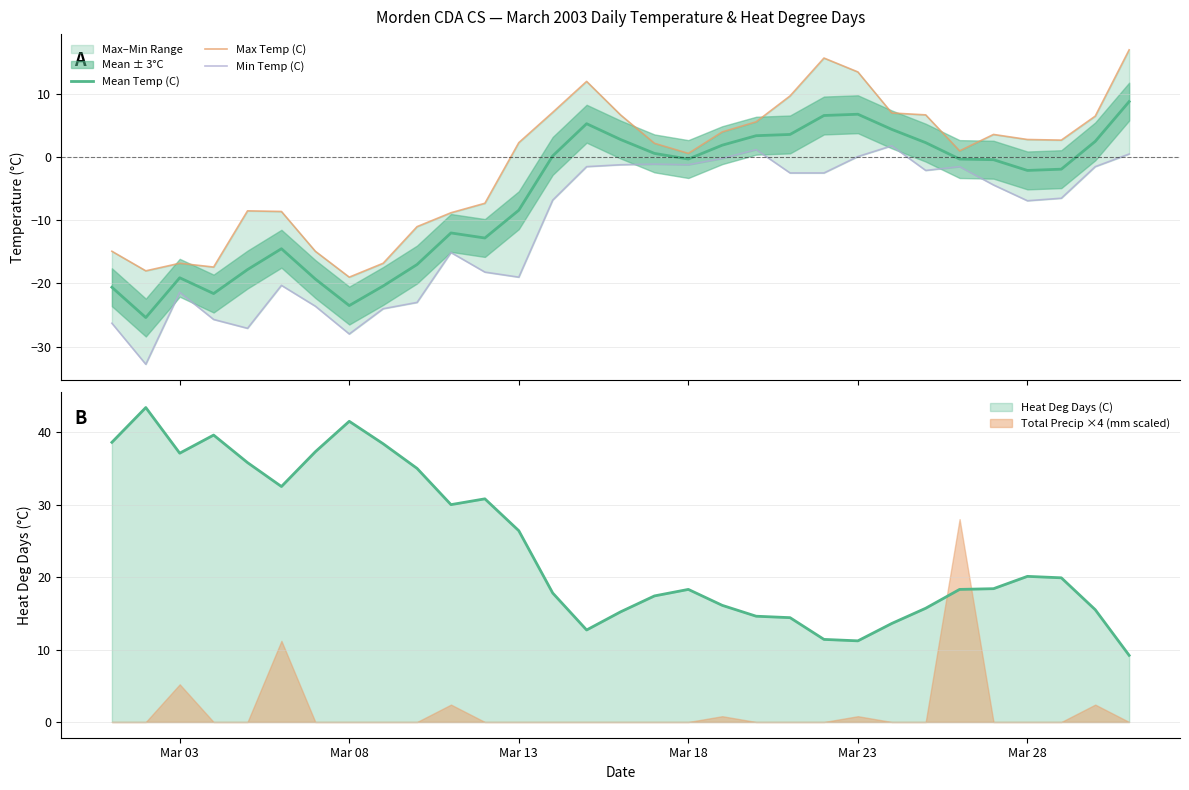

The Total Precip ×4 (mm scaled) series shows 0.0 at Mar 13. True or false?

True